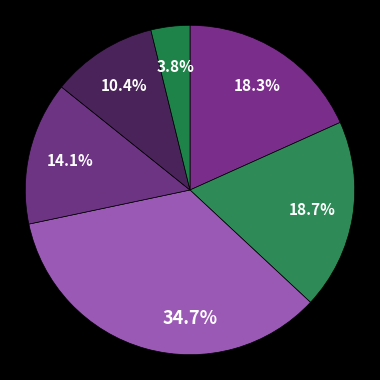

How many segments does this pie chart have?

6